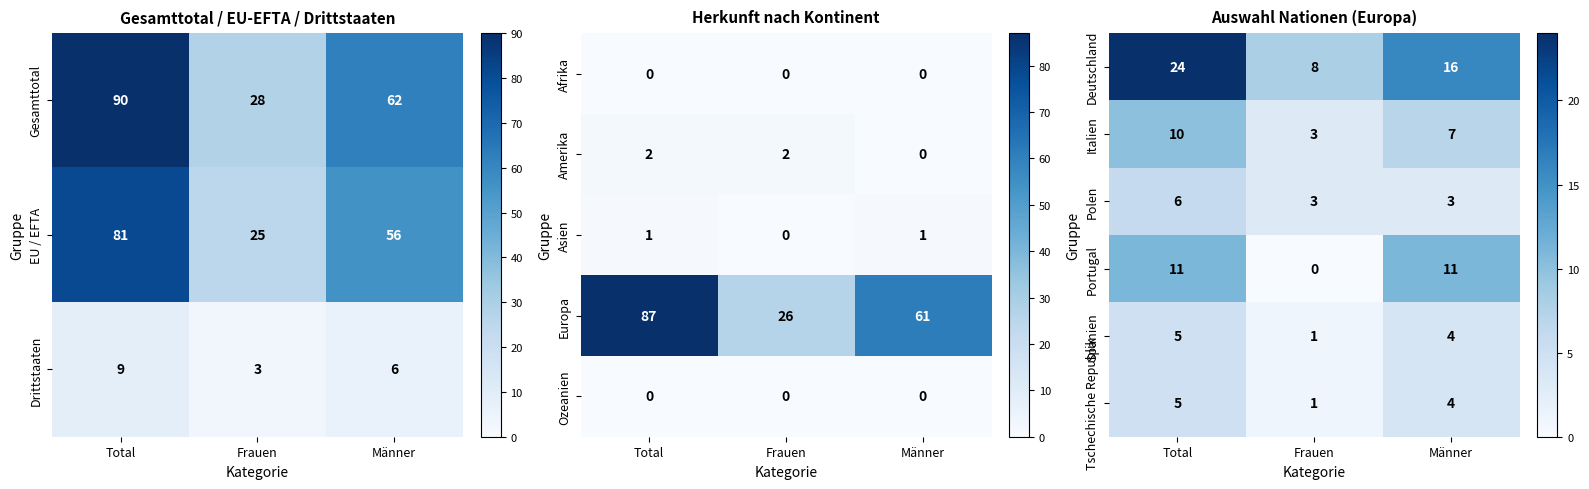

True or false: Portugal has a value of 5 at Frauen.

False